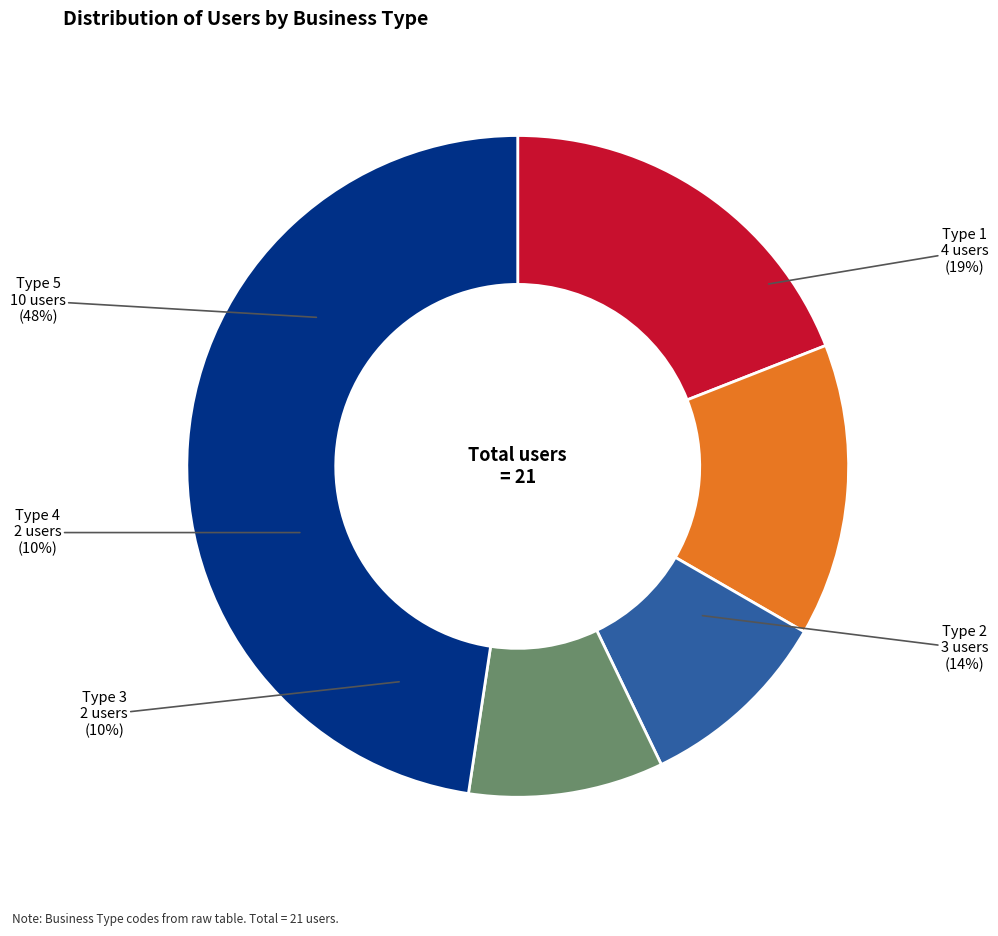

To the nearest percent, what is the average slice percentage?

20%